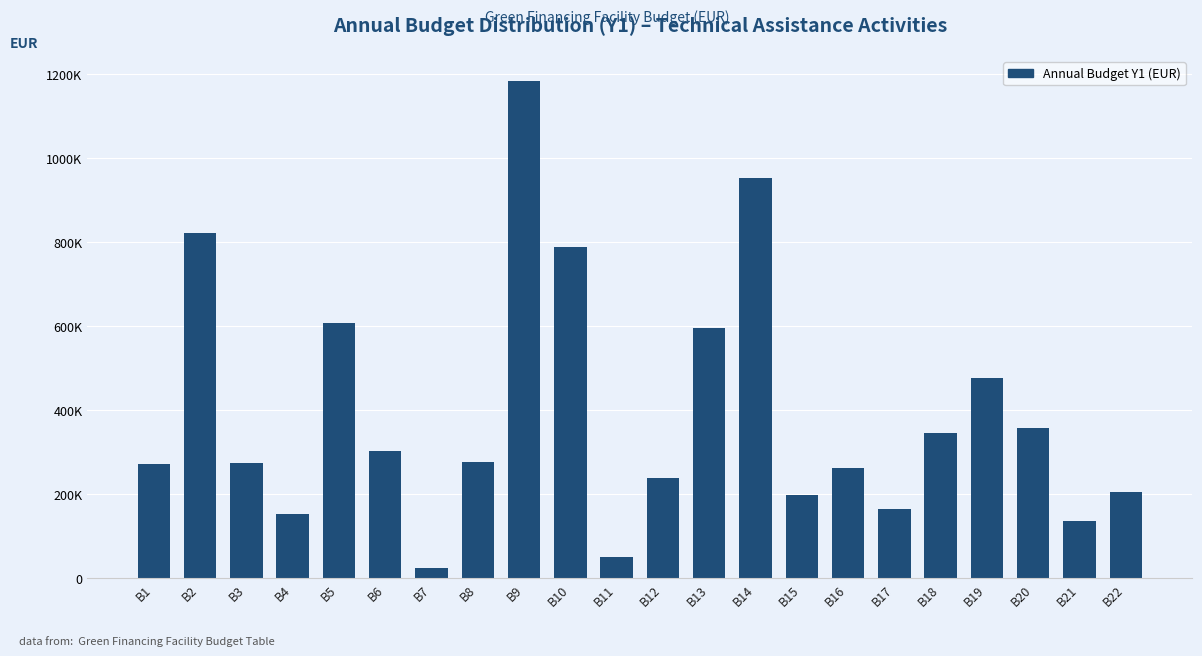

Does the chart contain any negative values?

No